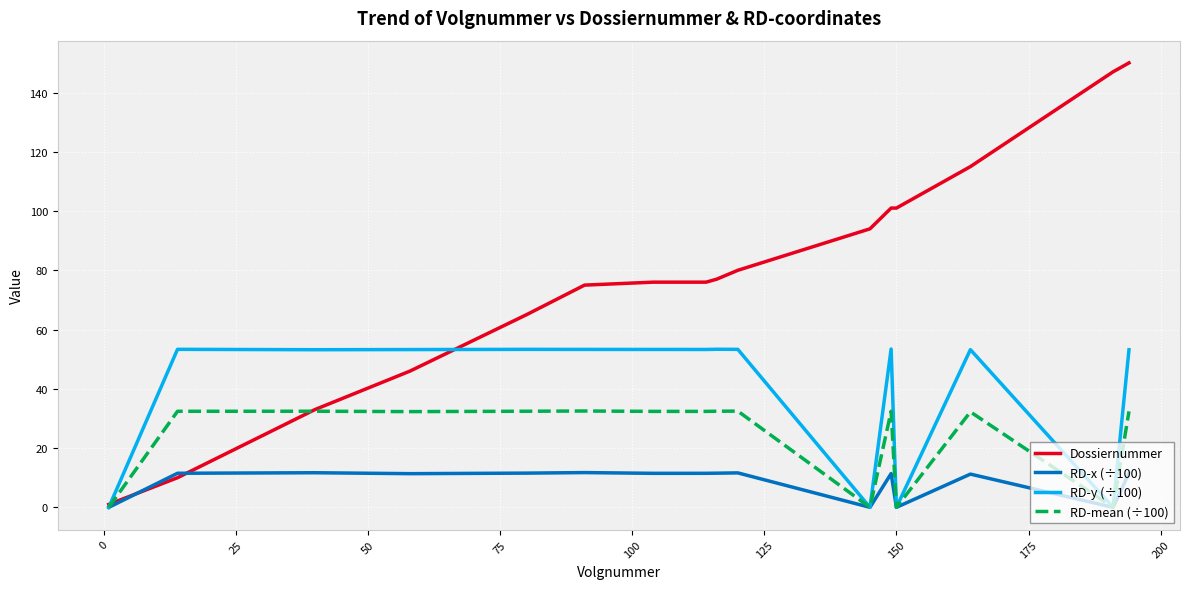

Rank the series by their maximum value, from lowest to highest.

RD-x (÷100), RD-mean (÷100), RD-y (÷100), Dossiernummer